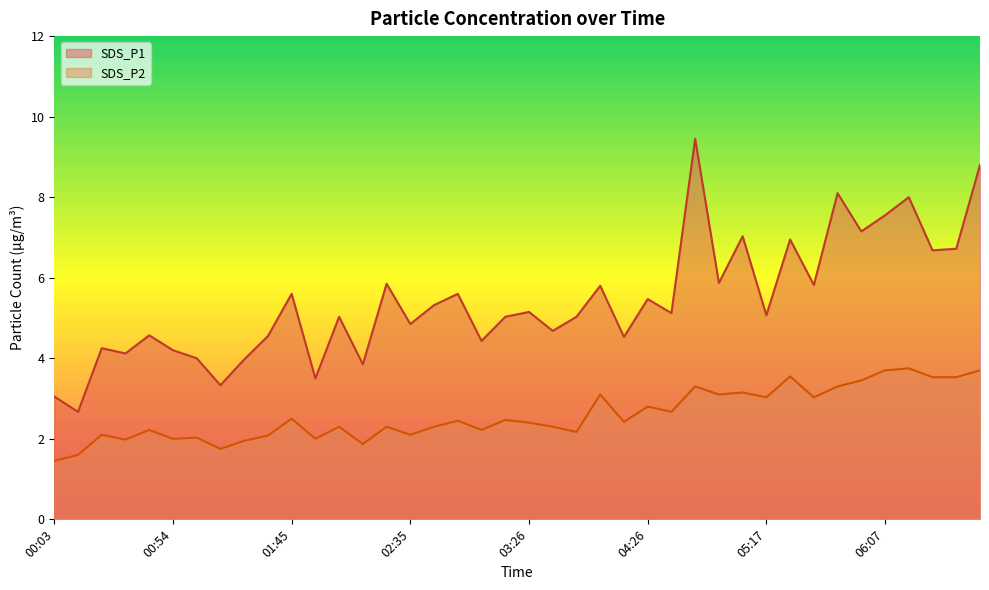

How many values in the SDS_P2 series are below 2?

6